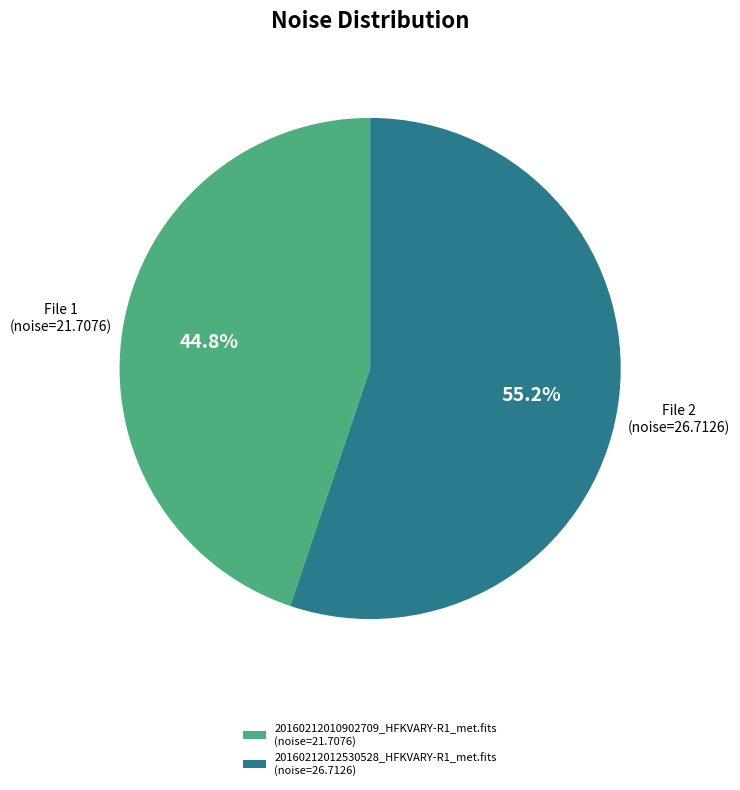

How many segments does this pie chart have?

2